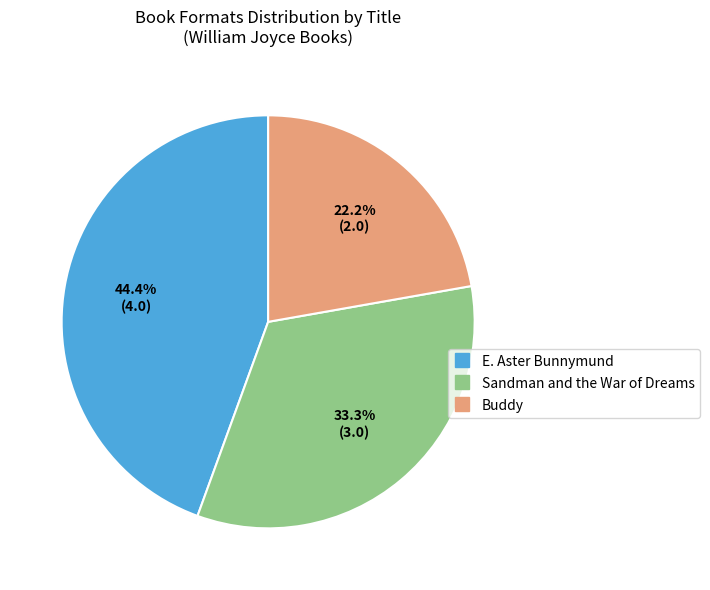

Is there any slice that represents more than half of the pie?

No